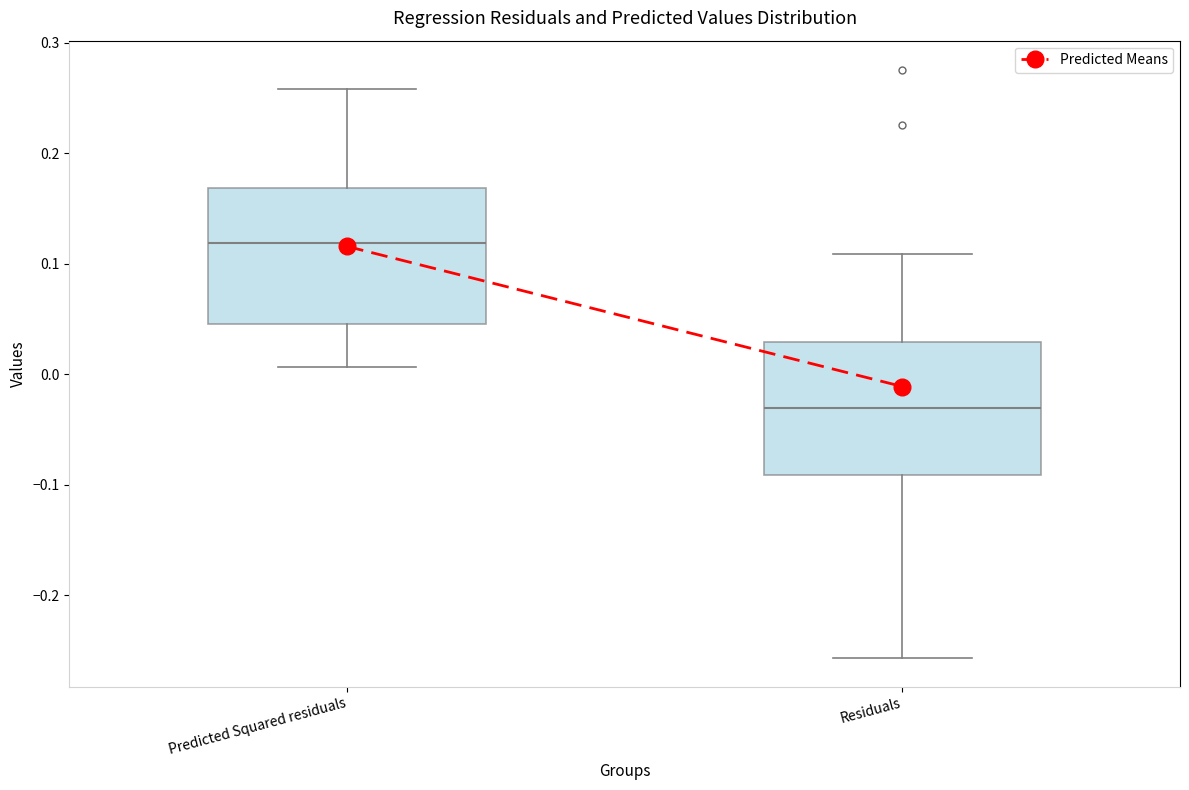

Reading left to right, transcribe this box plot: for each box, give where its median line is, the range the box spans, and where its two whiskers end, as read against the y-axis. The values are not printed on the chart, so give them approximately, as read against the axis.

Predicted Squared residuals: median 0.12, box 0.05 to 0.17, whiskers 0.01 to 0.26
Residuals: median -0.03, box -0.09 to 0.03, whiskers -0.26 to 0.11